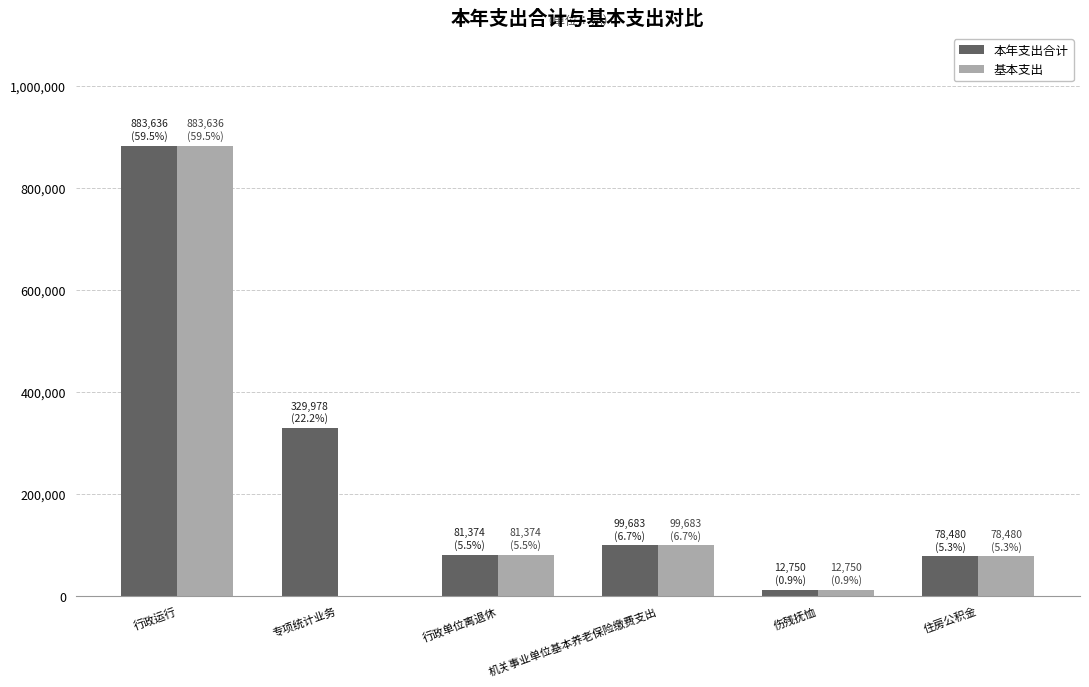

What is the sum of the 本年支出合计 values at 行政单位离退休 and 机关事业单位基本养老保险缴费支出?

181057.4